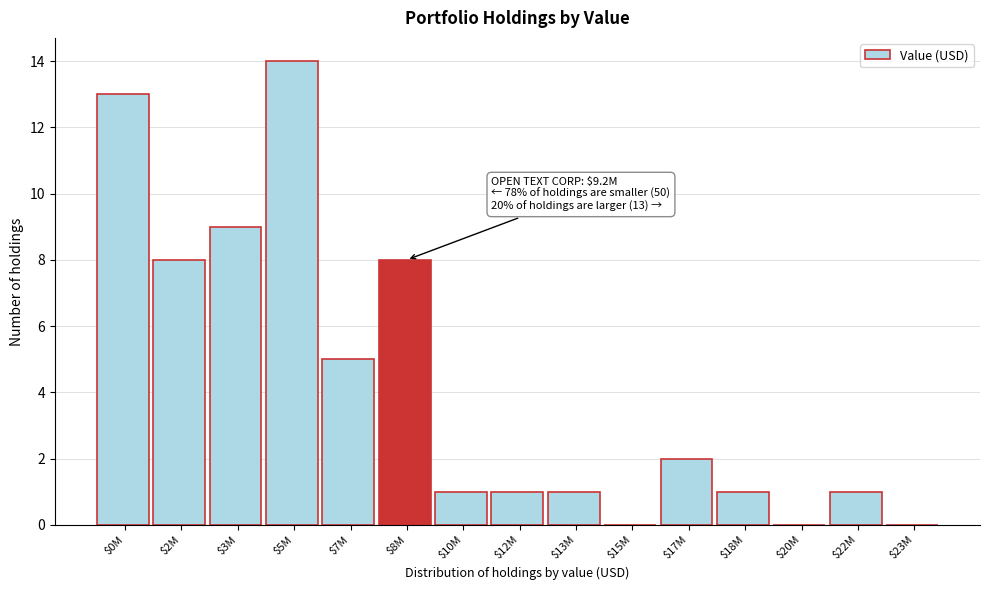

True or false: the data shows 0 at $23M.

True